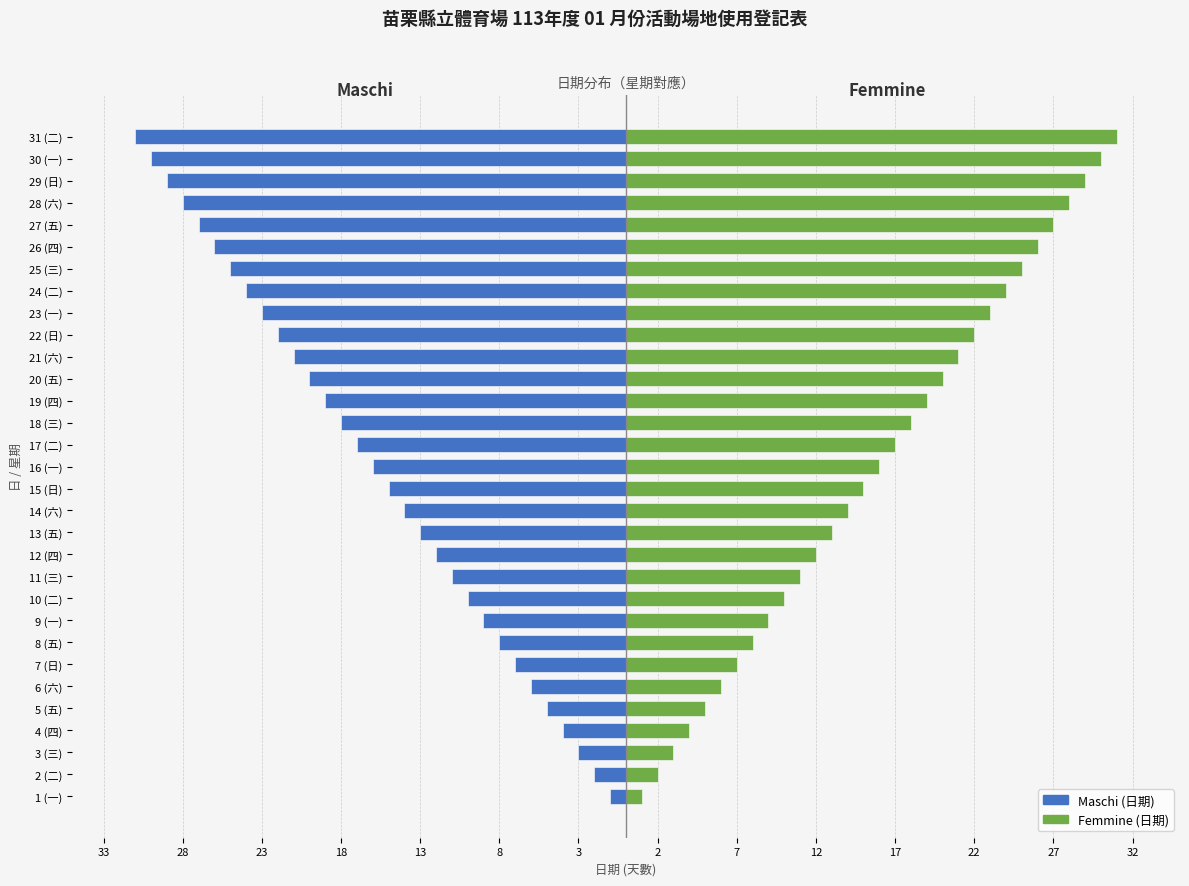

Is it true that Maschi equals -13 at 8 (五)?

False